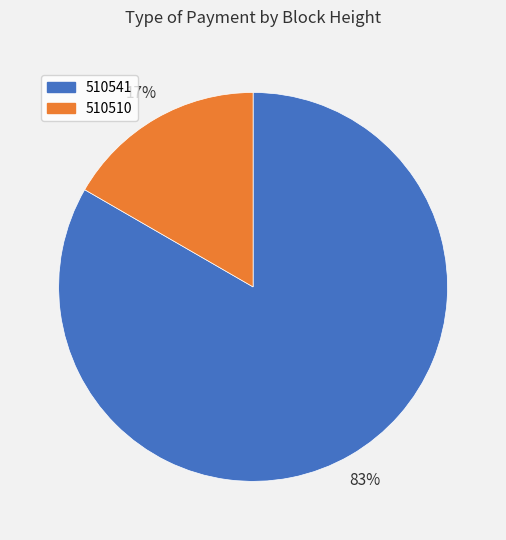

What is the smallest slice in the pie chart?

510510